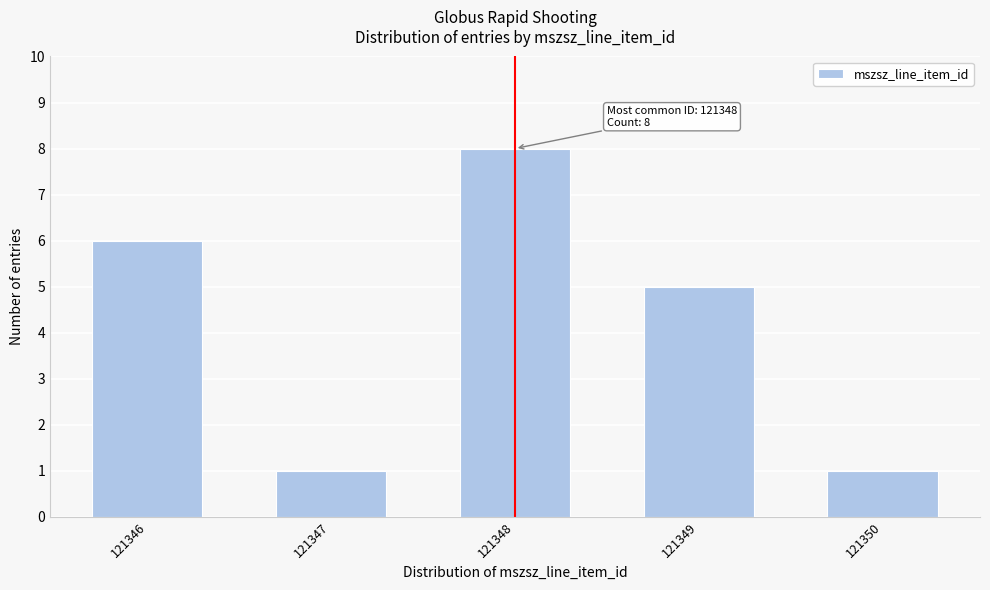

Reading left to right, what are all the values shown in this chart?

121346=6	121347=1	121348=8	121349=5	121350=1